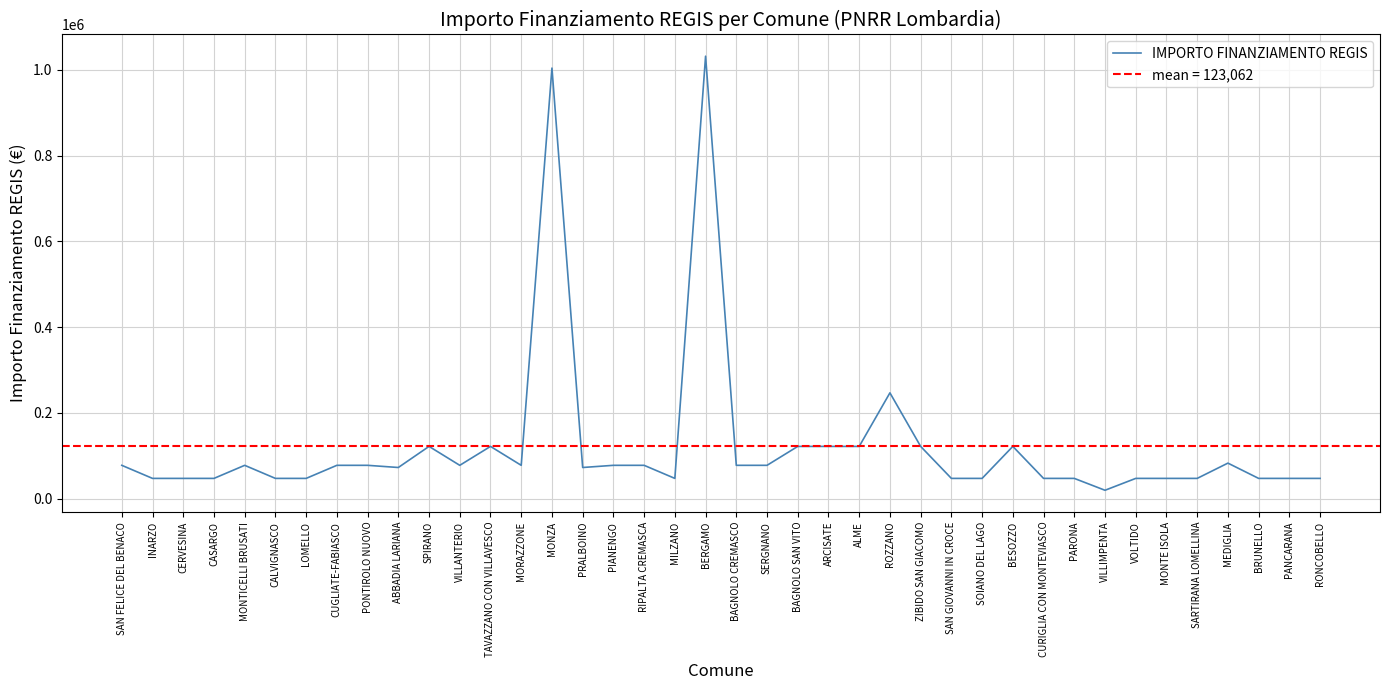

How many series are shown in this chart?

1